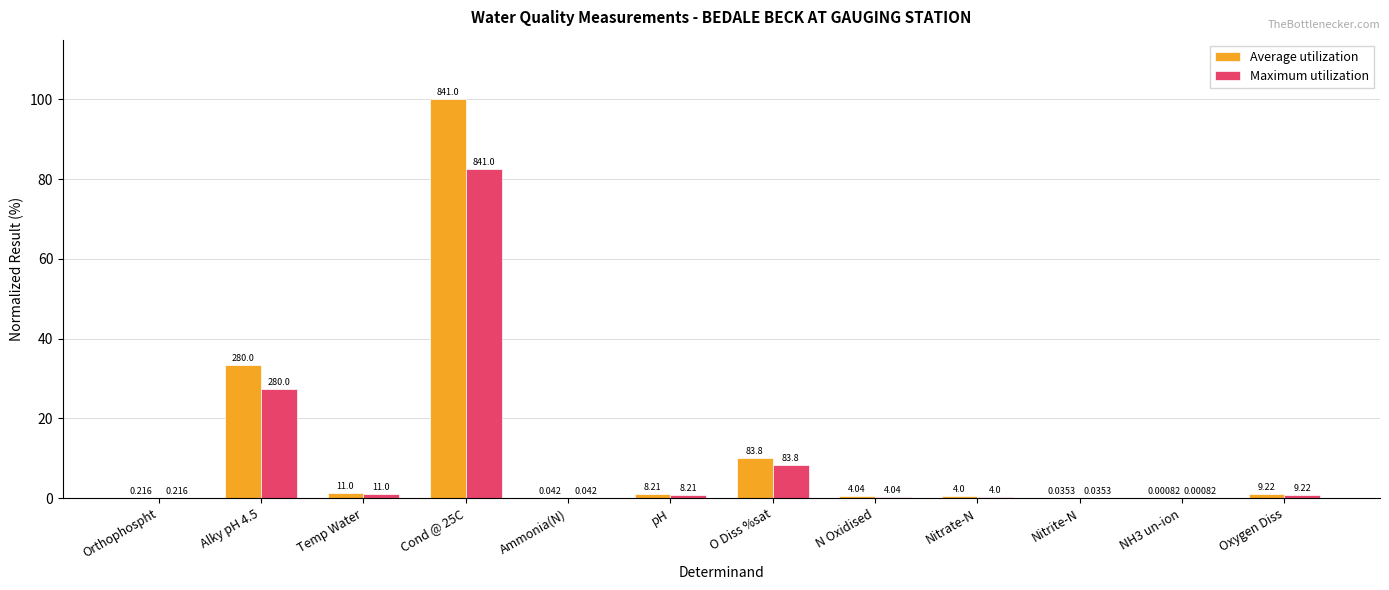

How many groups of bars are there?

12